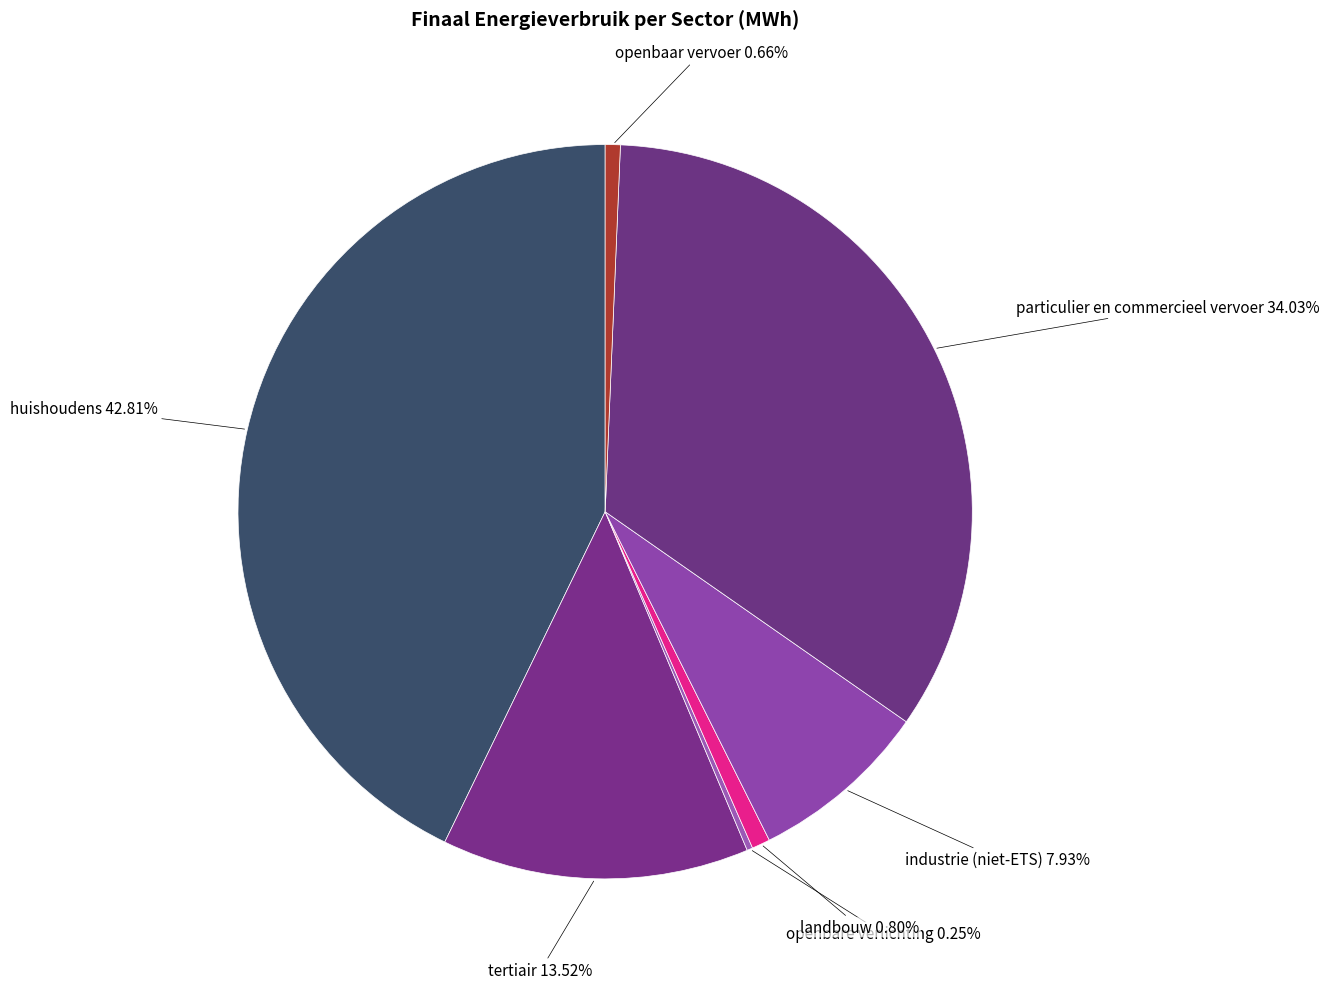

To the nearest percent, what is the average slice percentage?

14%